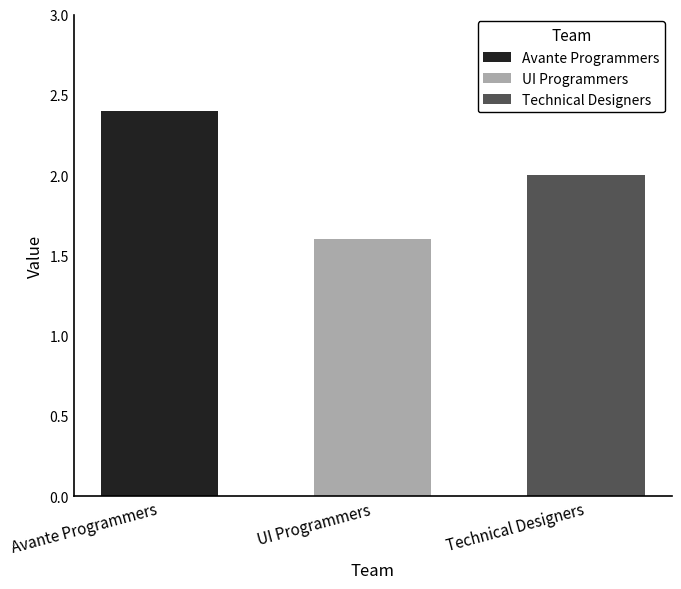

What is the sum of all values?

6.0